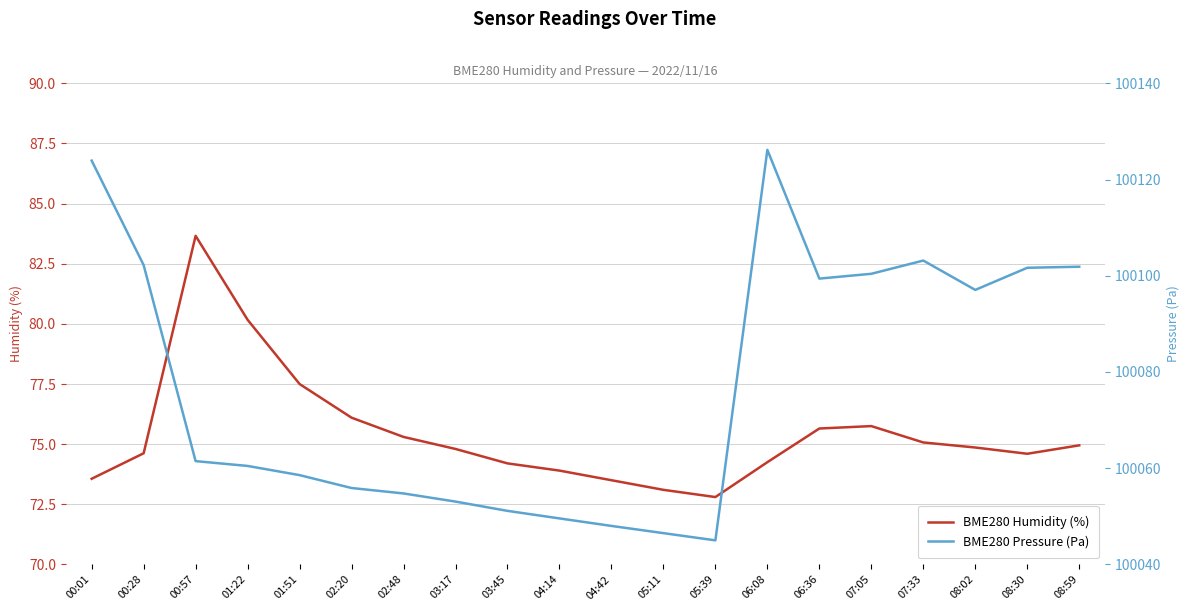

What are all the series names shown in the legend?

BME280 Humidity (%), BME280 Pressure (Pa)